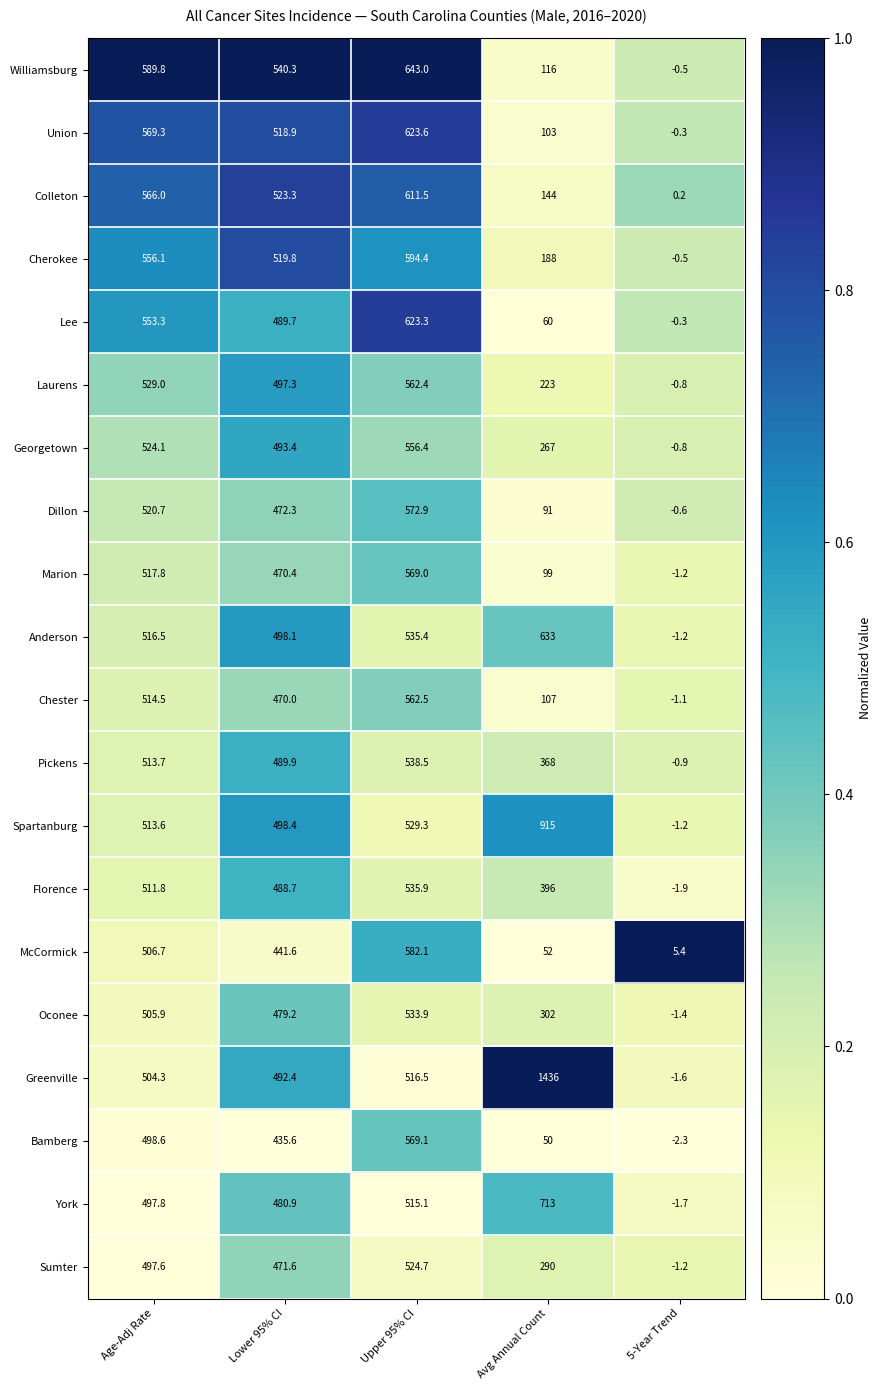

List the series in order of their peak value, lowest first.

Sumter, Oconee, Florence, Pickens, Georgetown, Laurens, Chester, Marion, Bamberg, Dillon, McCormick, Cherokee, Colleton, Lee, Union, Anderson, Williamsburg, York, Spartanburg, Greenville